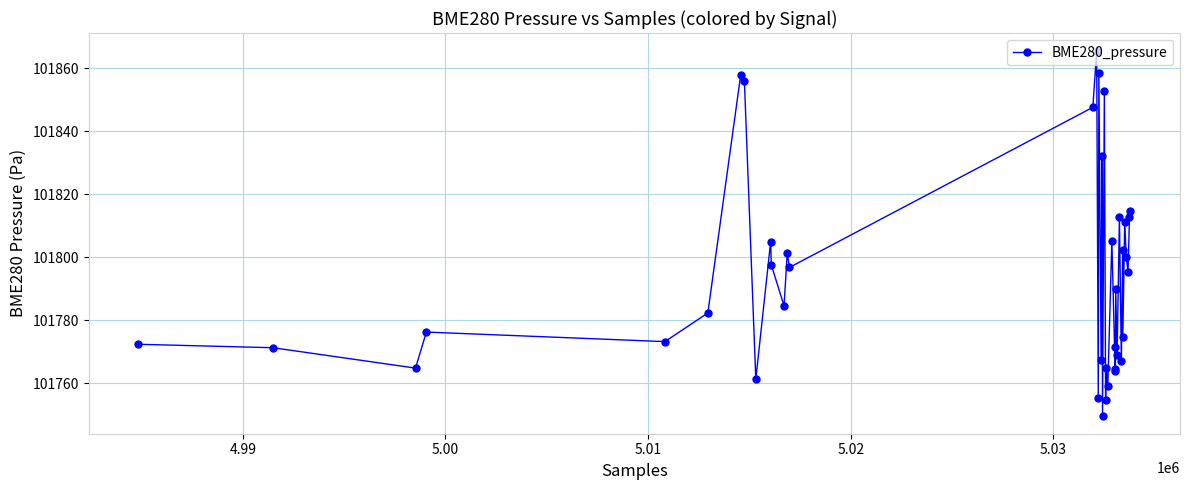

How many interior local valleys (lower than both neighbors) does the data have?

15